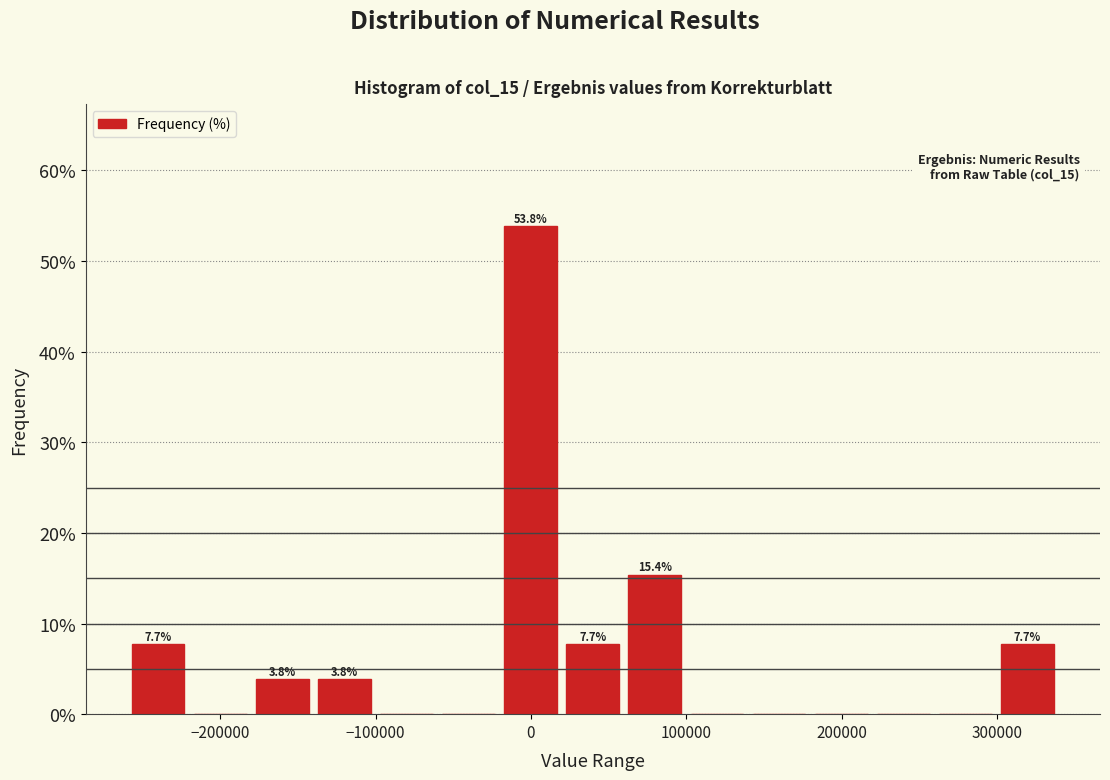

Read against the x-axis, roughly where is the centre of the tallest bar?

0